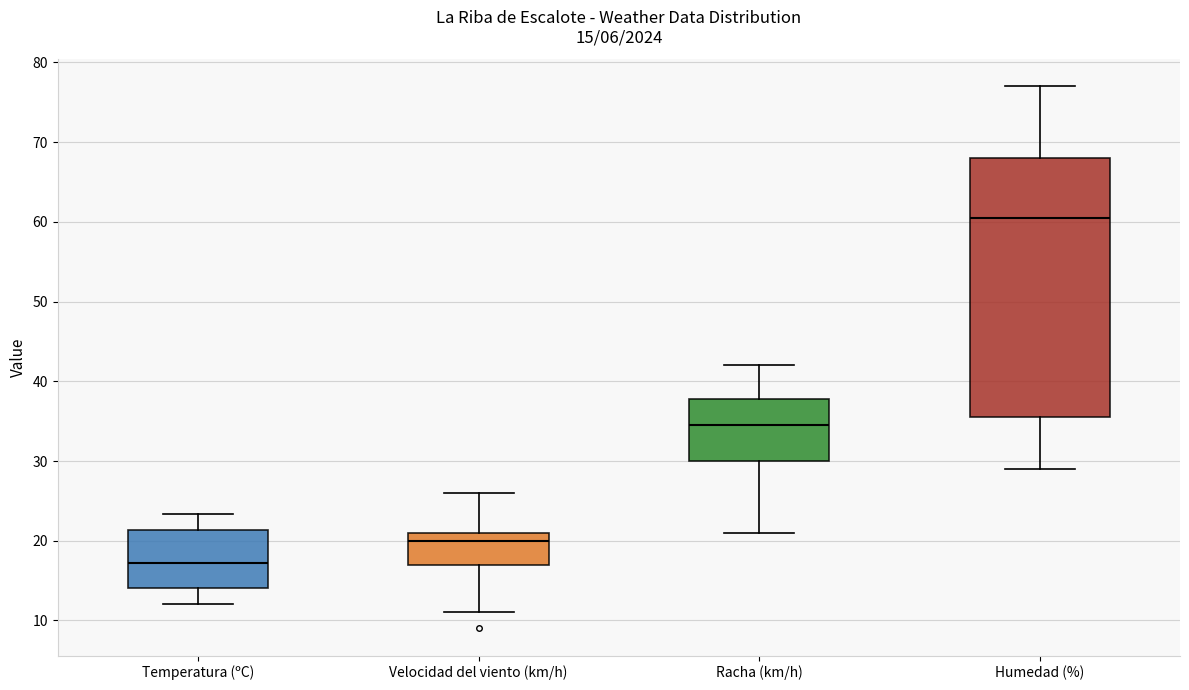

Which box has the highest median line?

Humedad (%)